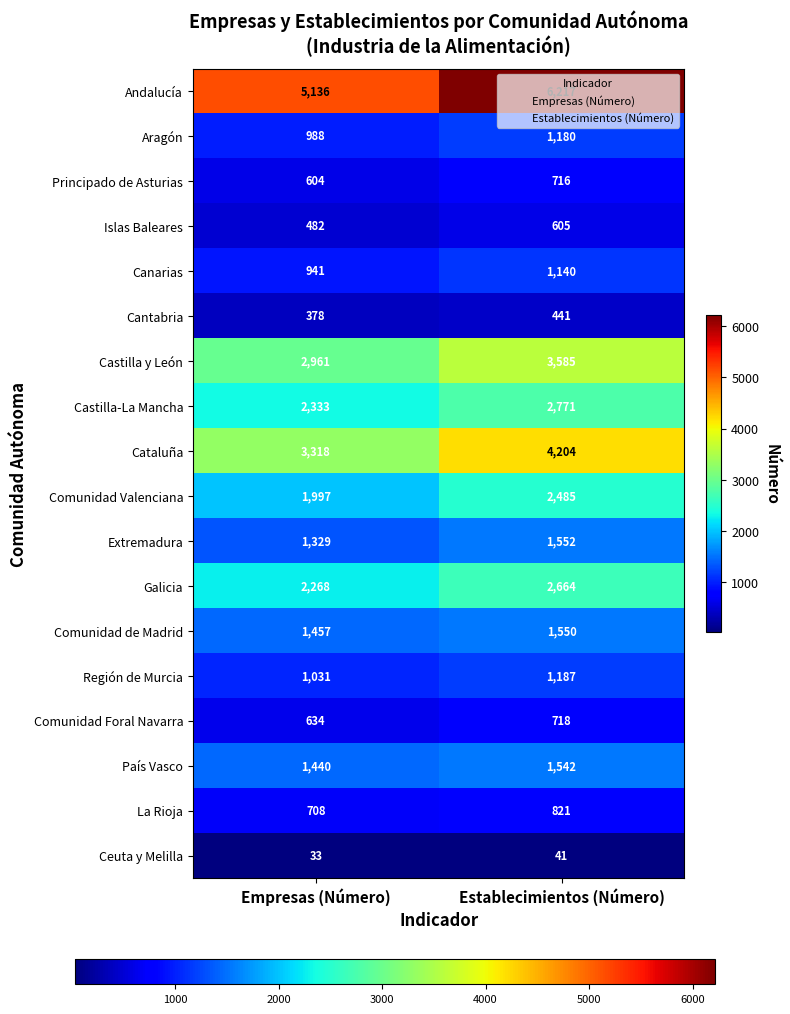

What is the total value across all series at Empresas (Número)?

28038